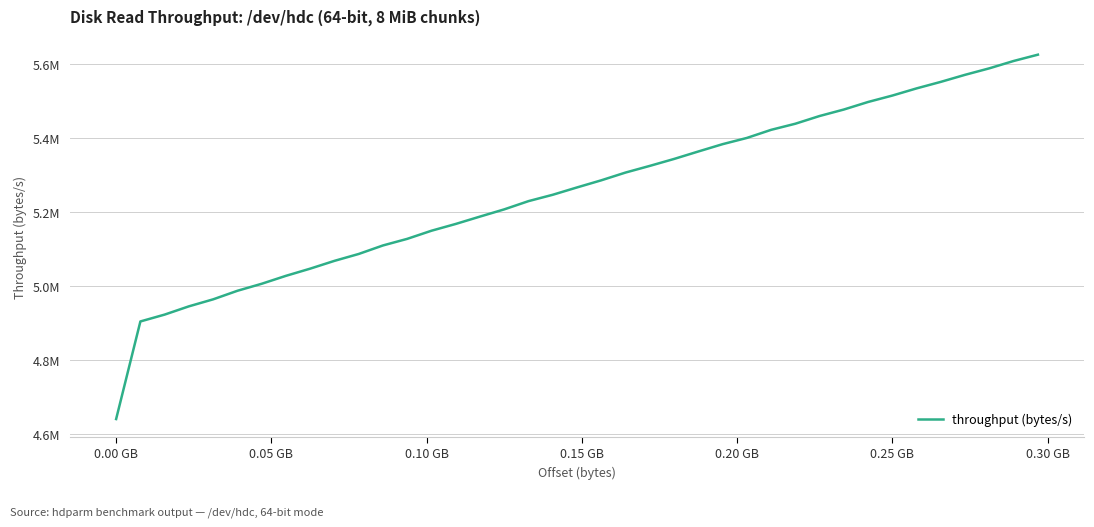

What is the value of the 2nd point from the left?

4904465.7